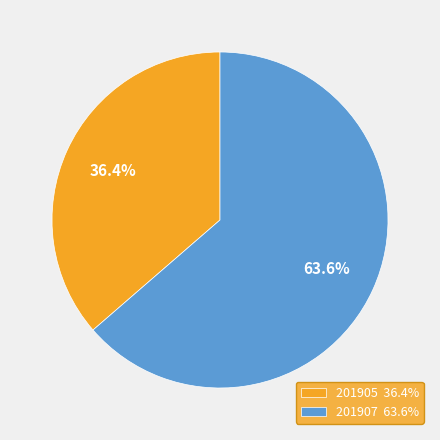

Between 201907 63.6% and 201905 36.4%, which is larger?

201907 63.6%